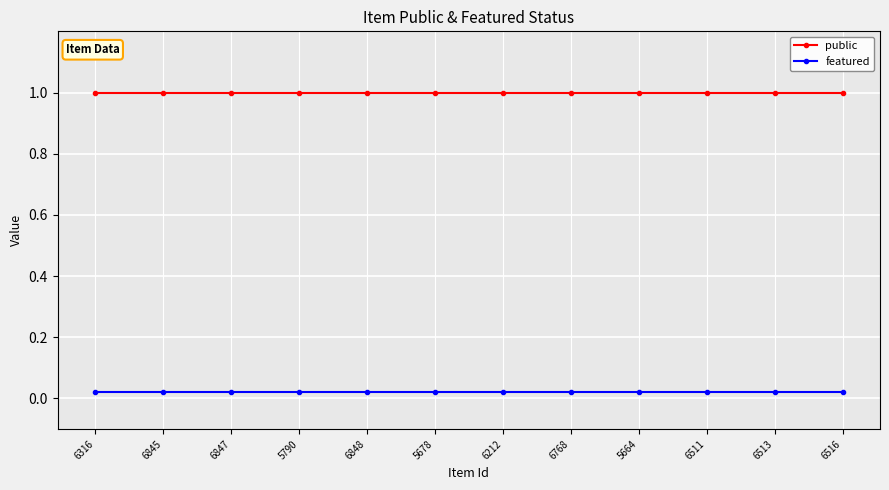

True or false: public has more than 2 interior local peaks.

False